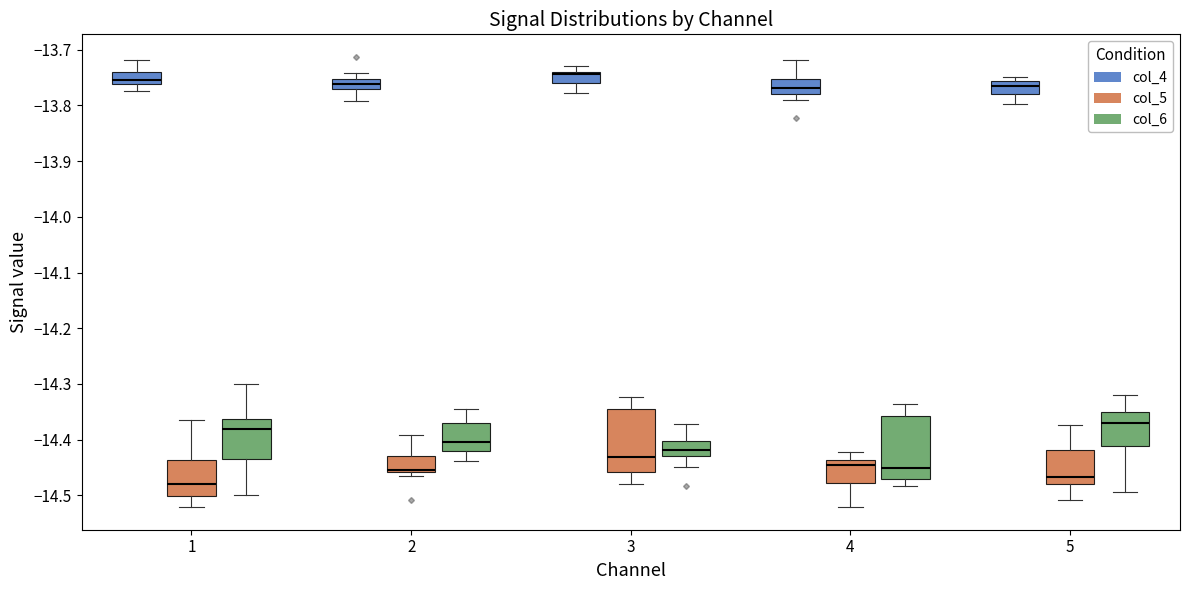

Reading left to right, transcribe this box plot: for each box, give where its median line is, the range the box spans, and where its two whiskers end, as read against the y-axis. The values are not printed on the chart, so give them approximately, as read against the axis.

1 (col_4): median -13.75, box -13.76 to -13.74, whiskers -13.77 to -13.72
1 (col_5): median -14.48, box -14.50 to -14.44, whiskers -14.52 to -14.36
1 (col_6): median -14.38, box -14.43 to -14.36, whiskers -14.50 to -14.30
2 (col_4): median -13.76, box -13.77 to -13.75, whiskers -13.79 to -13.74
2 (col_5): median -14.45, box -14.46 to -14.43, whiskers -14.47 to -14.39
2 (col_6): median -14.40, box -14.42 to -14.37, whiskers -14.44 to -14.34
3 (col_4): median -13.74 (just below the box's upper edge), box -13.76 to -13.74, whiskers -13.78 to -13.73
3 (col_5): median -14.43, box -14.46 to -14.34, whiskers -14.48 to -14.32
3 (col_6): median -14.42, box -14.43 to -14.40, whiskers -14.45 to -14.37
4 (col_4): median -13.77, box -13.78 to -13.75, whiskers -13.79 to -13.72
4 (col_5): median -14.45, box -14.48 to -14.44, whiskers -14.52 to -14.42
4 (col_6): median -14.45, box -14.47 to -14.36, whiskers -14.48 to -14.34
5 (col_4): median -13.76 (just below the box's upper edge), box -13.78 to -13.76, whiskers -13.80 to -13.75
5 (col_5): median -14.47, box -14.48 to -14.42, whiskers -14.51 to -14.37
5 (col_6): median -14.37, box -14.41 to -14.35, whiskers -14.49 to -14.32